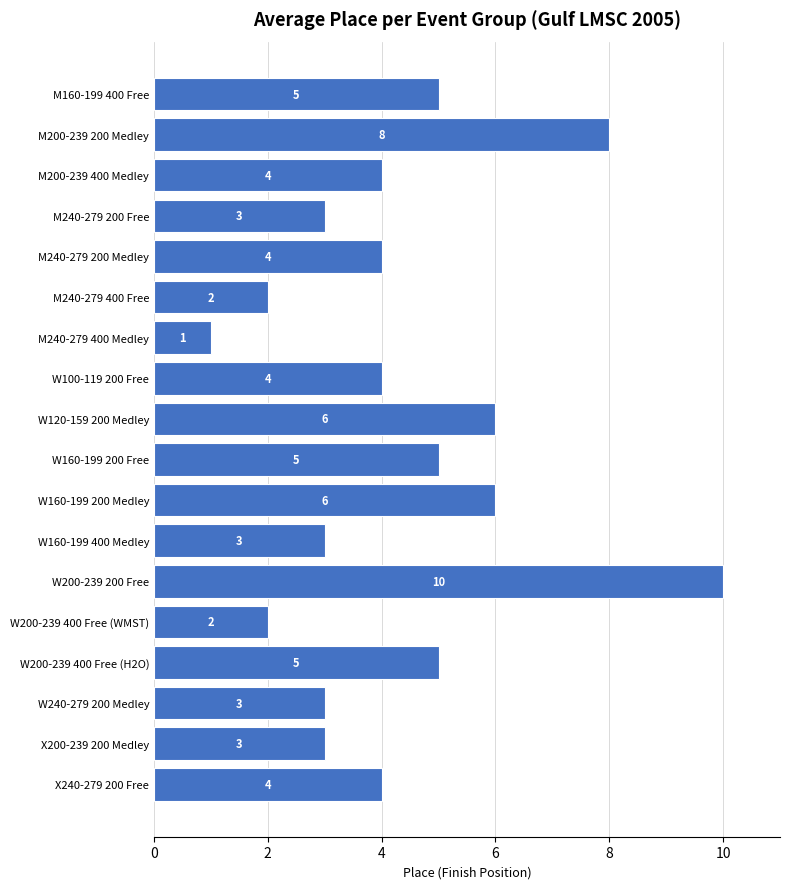

How many categories are shown in the chart?

18